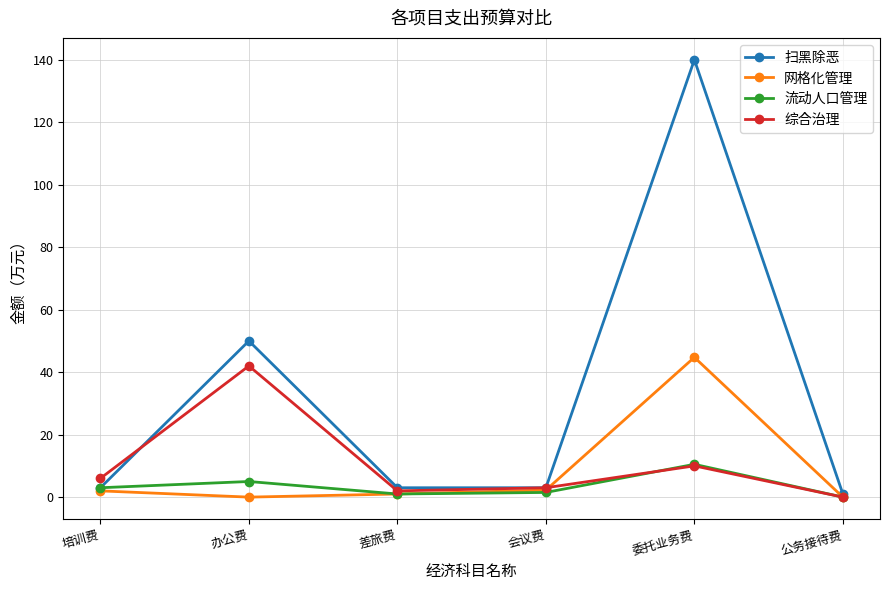

Between which two adjacent categories do 扫黑除恶 and 综合治理 first intersect?

培训费 and 办公费